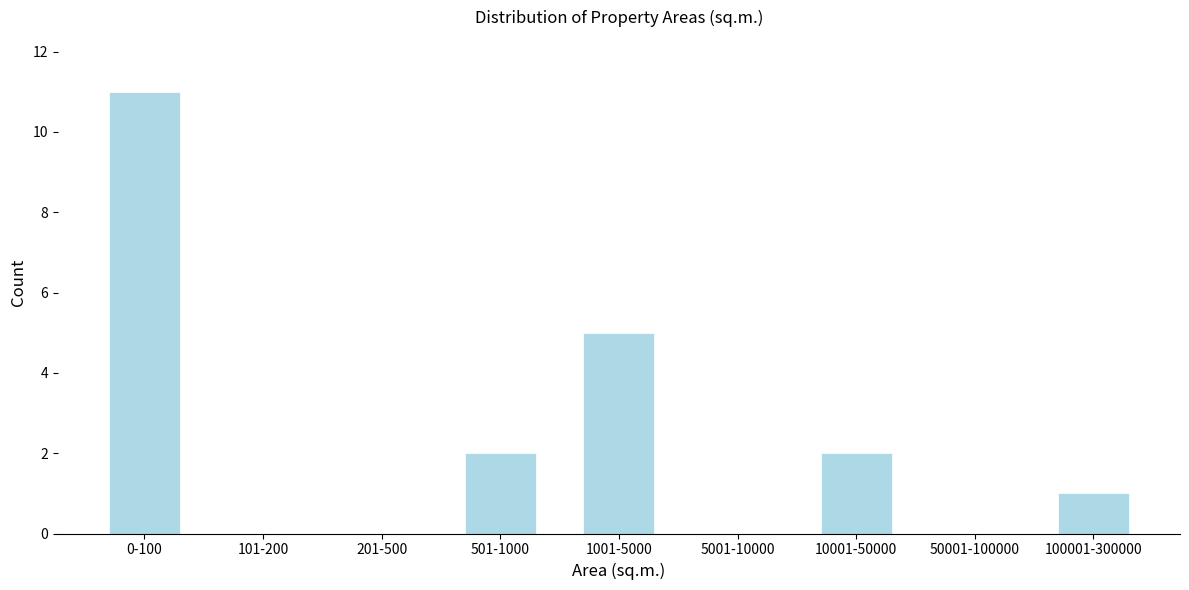

Reading right to left, list all the values displayed in this chart.

100001-300000=1	50001-100000=0	10001-50000=2	5001-10000=0	1001-5000=5	501-1000=2	201-500=0	101-200=0	0-100=11